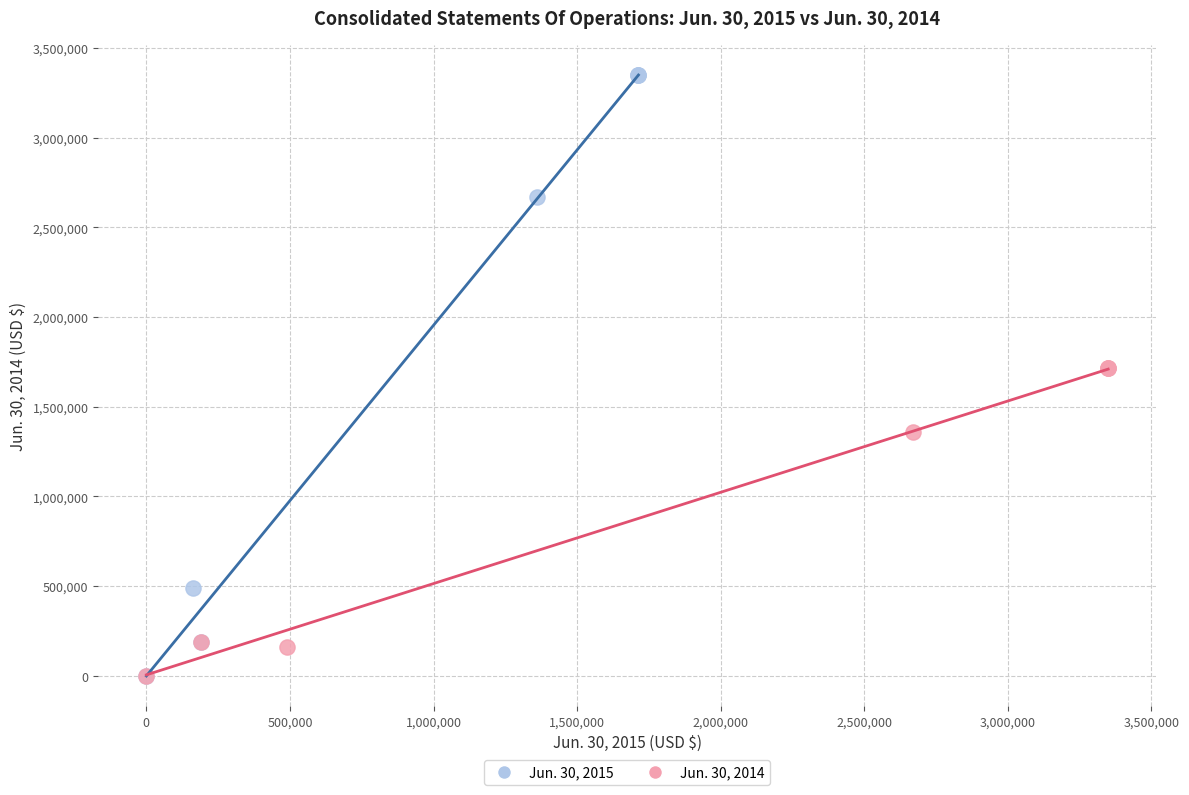

Which series has the largest Y range (max minus min)?

Jun. 30, 2015